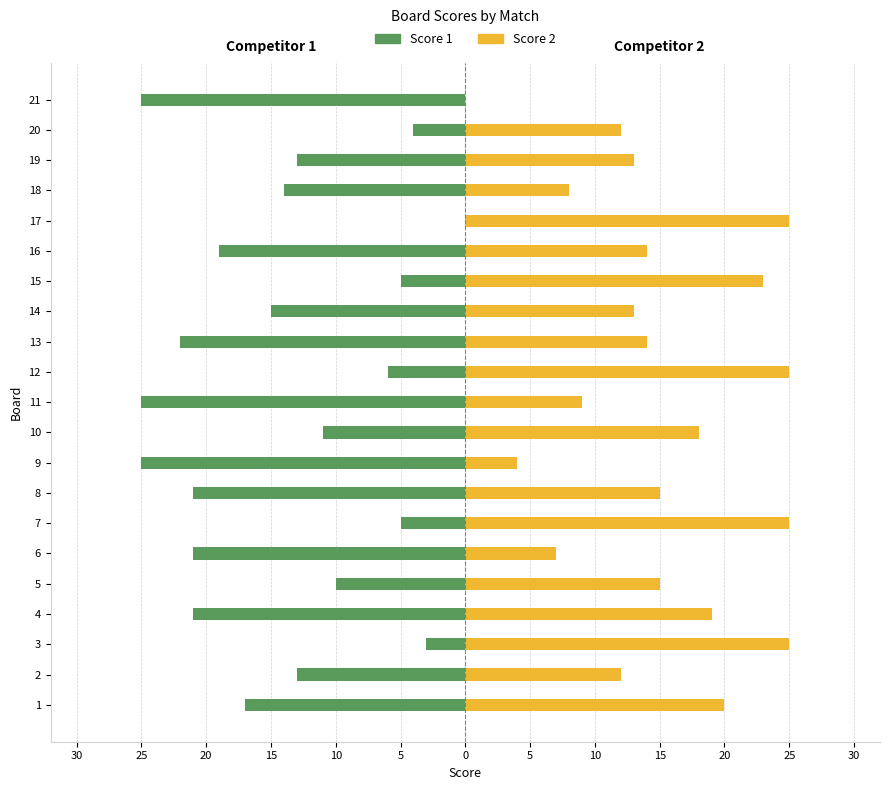

What is the highest value of the Score 2 series?

25